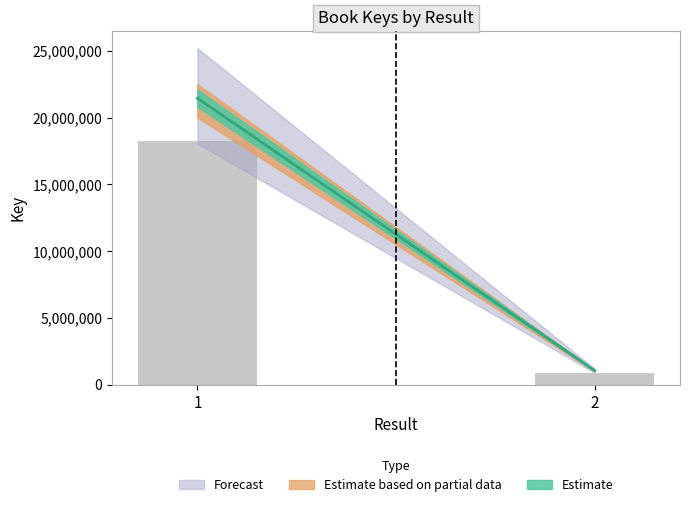

Is it true that the value at 2 is 912927.2?

True